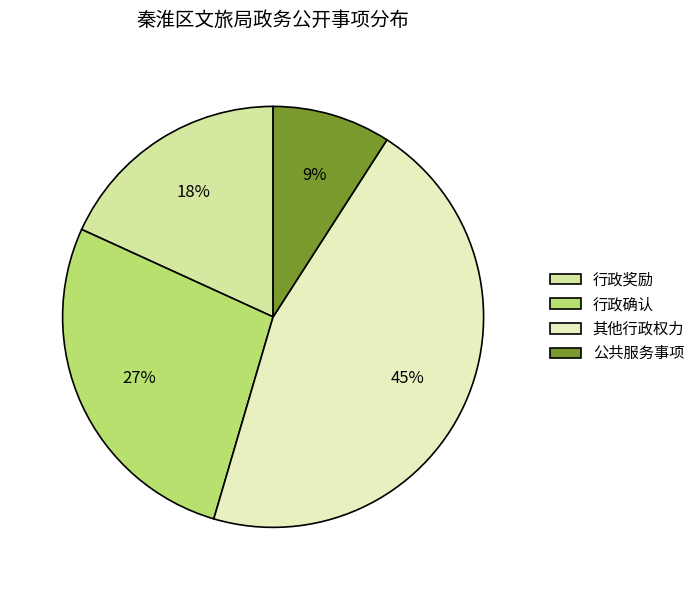

The 行政确认 slice represents 27% of the pie. True or false?

True